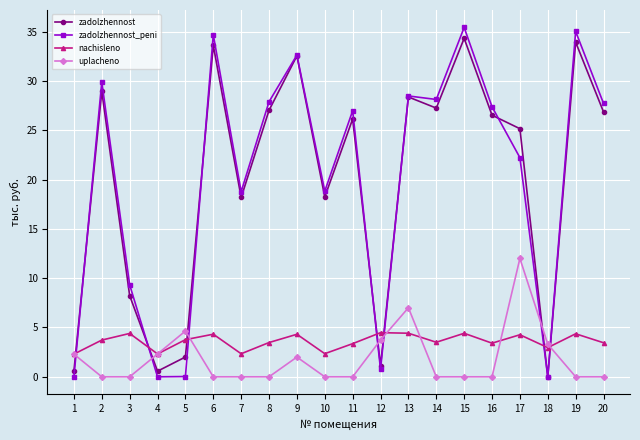

Count the number of data series in this chart.

4